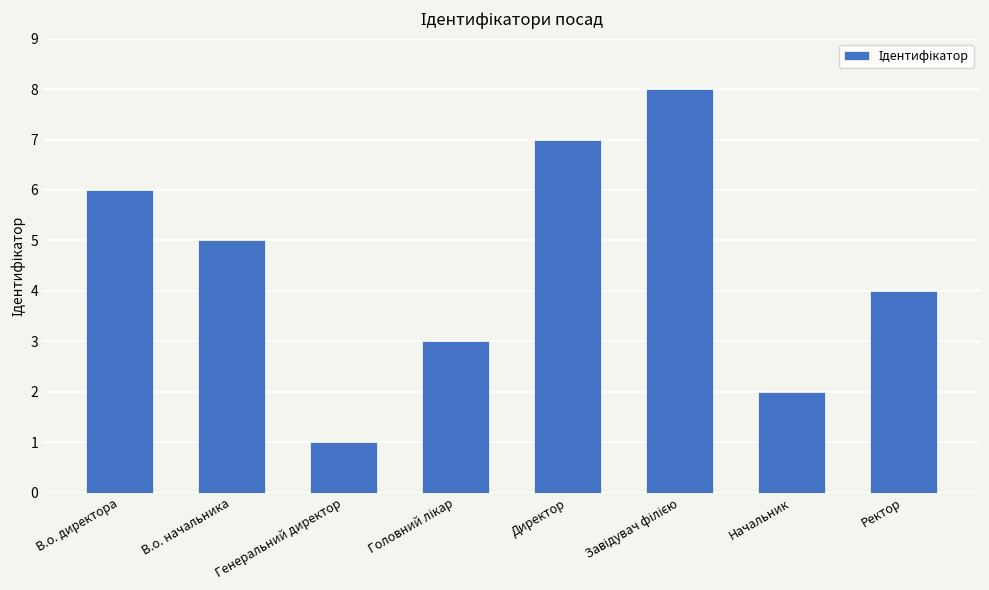

At which category does the chart reach its minimum across all series?

Генеральний директор